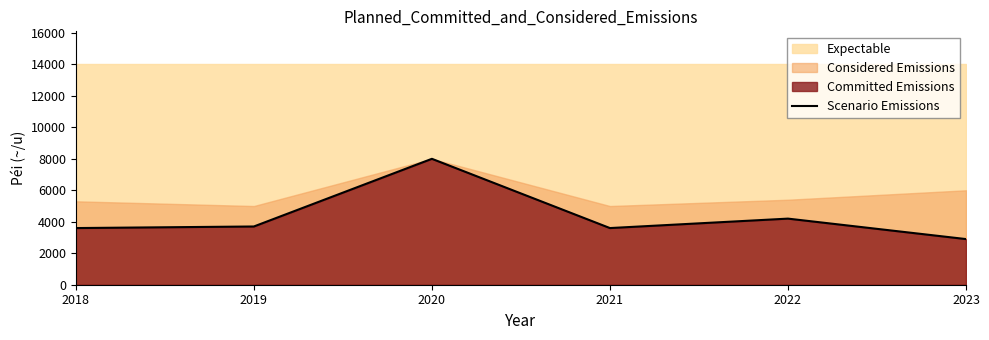

At which label does Scenario Emissions reach its minimum?

2023